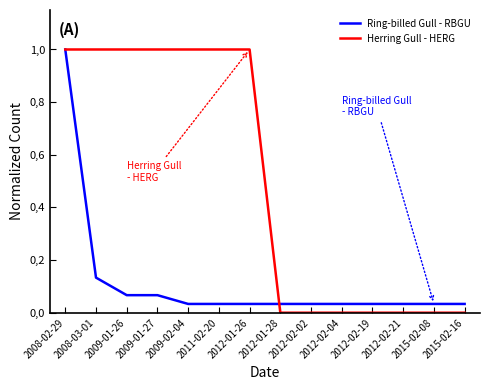

Reading left to right, extract all data points from this chart.

Ring-billed Gull - RBGU: 2008-02-29=1.0	2008-03-01=0.1	2009-01-26=0.1	2009-01-27=0.1	2009-02-04=0.0	2011-02-20=0.0	2012-01-26=0.0	2012-01-28=0.0	2012-02-02=0.0	2012-02-04=0.0	2012-02-19=0.0	2012-02-21=0.0	2015-02-08=0.0	2015-02-16=0.0
Herring Gull - HERG: 2008-02-29=1.0	2008-03-01=1.0	2009-01-26=1.0	2009-01-27=1.0	2009-02-04=1.0	2011-02-20=1.0	2012-01-26=1.0	2012-01-28=0.0	2012-02-02=0.0	2012-02-04=0.0	2012-02-19=0.0	2012-02-21=0.0	2015-02-08=0.0	2015-02-16=0.0